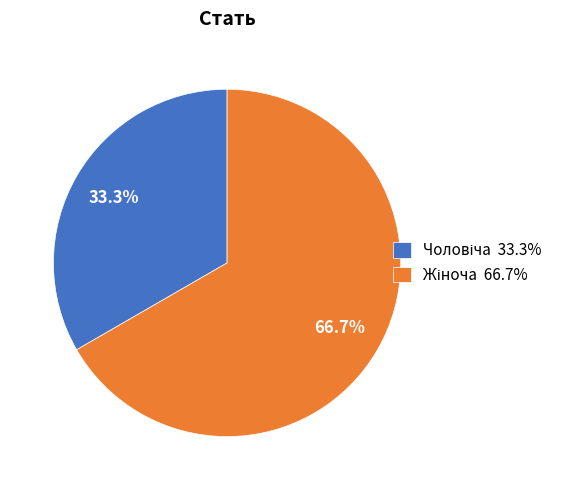

Is there a majority slice in this chart?

Yes